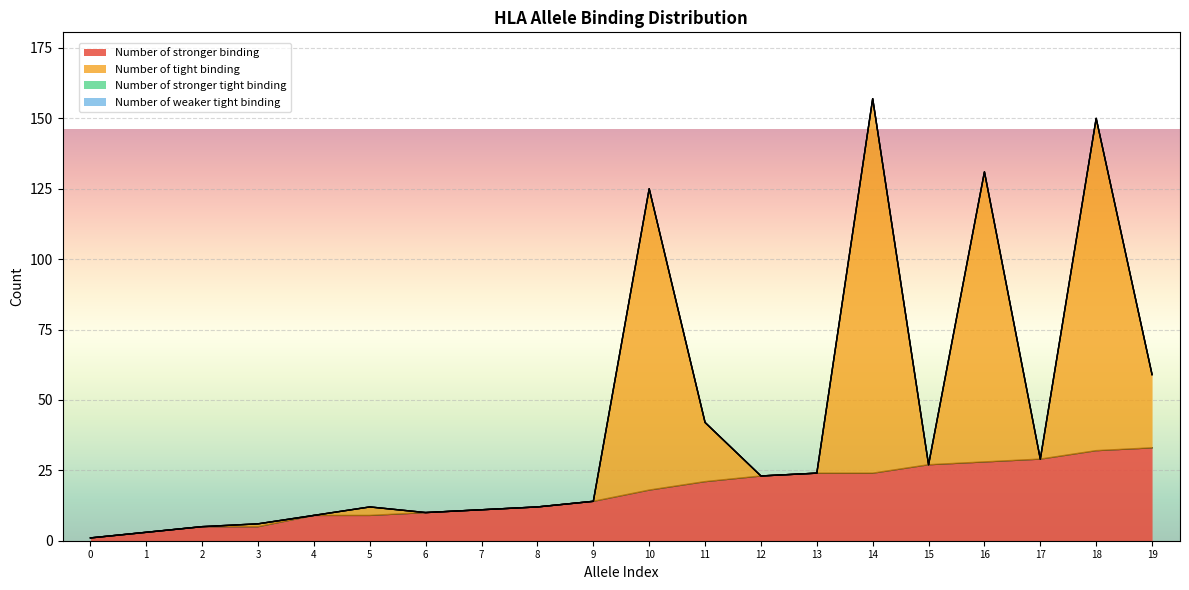

List the series in order of their overall mean, highest first.

Number of tight binding, Number of stronger binding